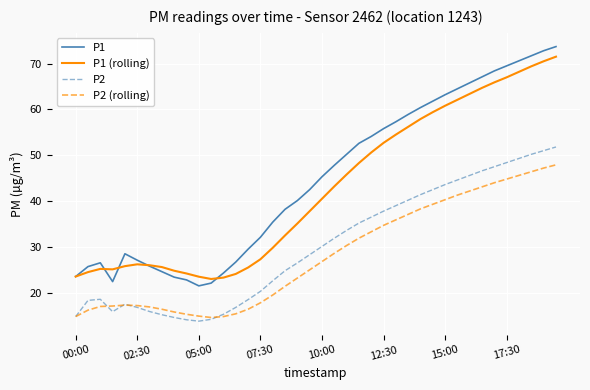

What is the minimum value shown in the chart?

13.8